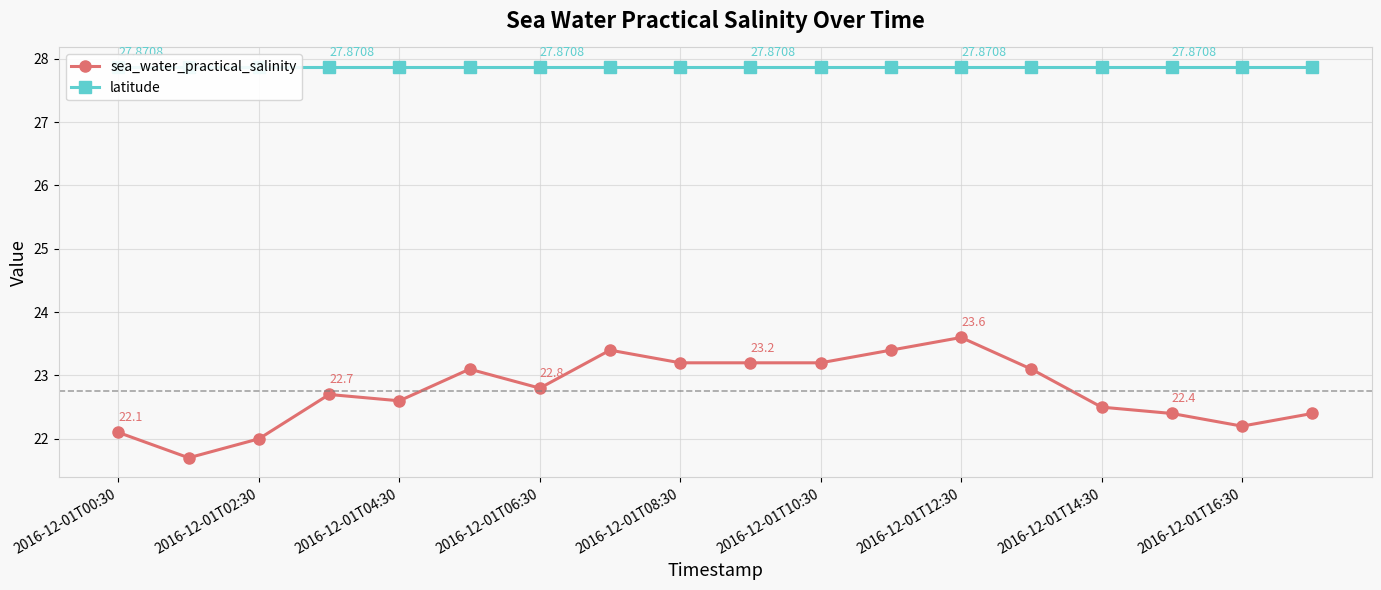

At which label is latitude closest to 27?

2016-12-01T00:30